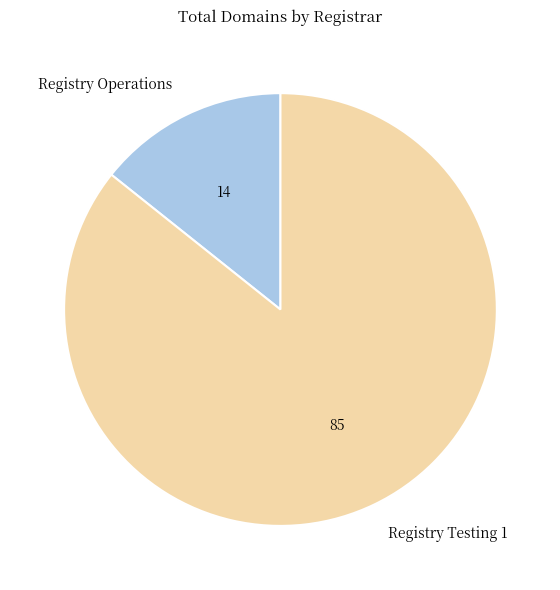

Count the number of slices in the pie.

2